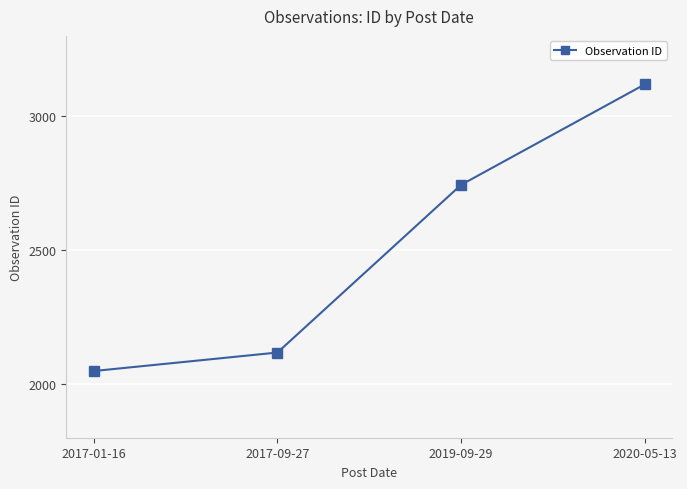

Reading left to right, list all the values displayed in this chart.

2017-01-16=2049	2017-09-27=2118	2019-09-29=2744	2020-05-13=3119